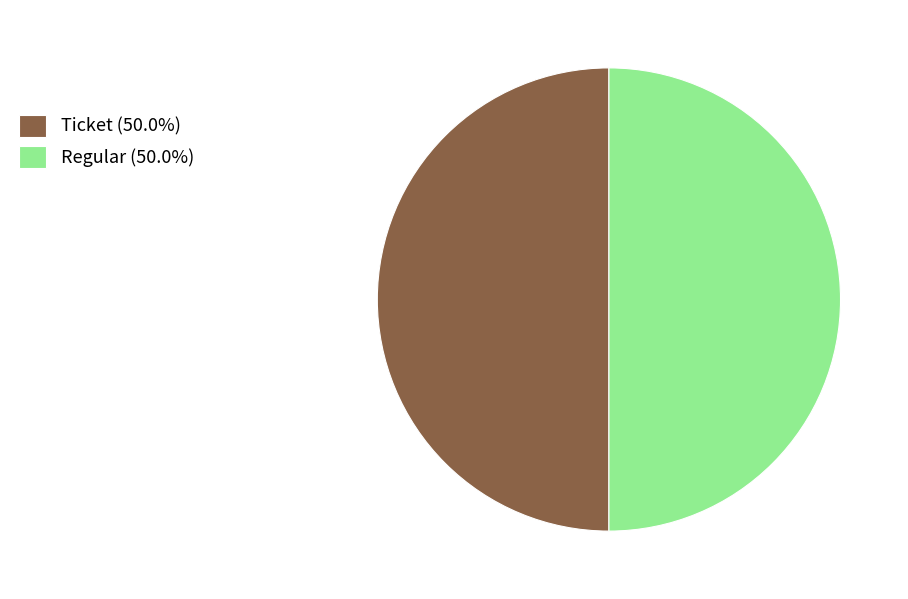

Combined, do Ticket (50.0%) and Regular (50.0%) account for over 50%?

Yes